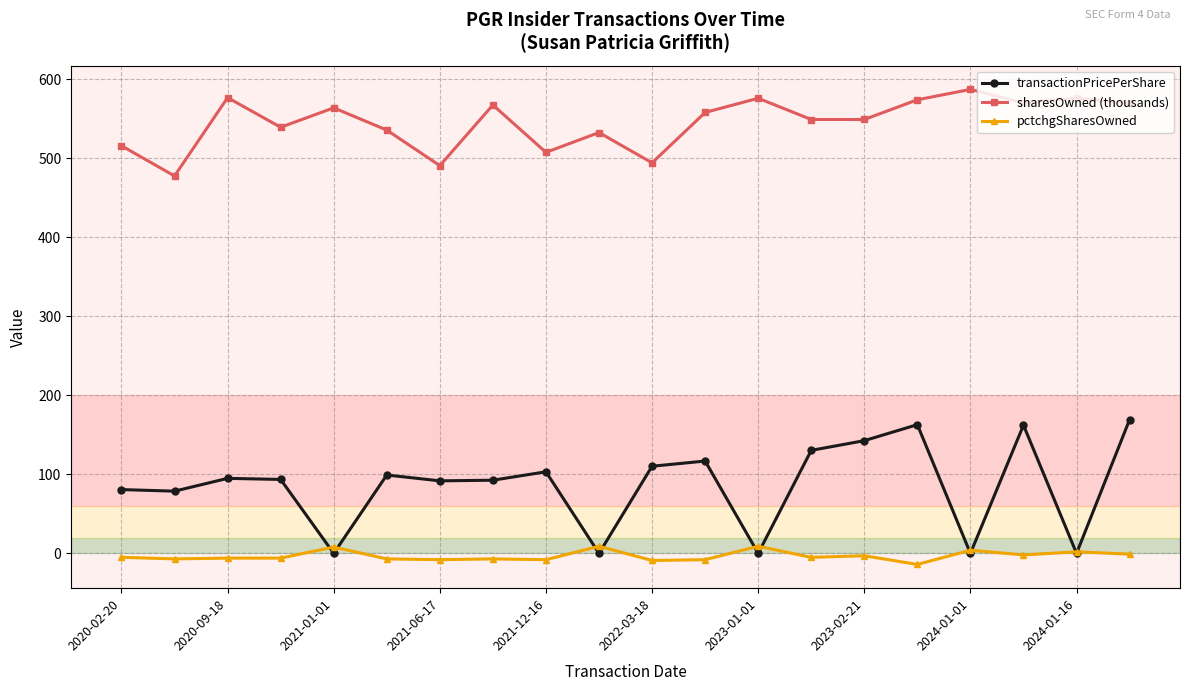

True or false: pctchgSharesOwned has more than 2 interior local peaks.

True